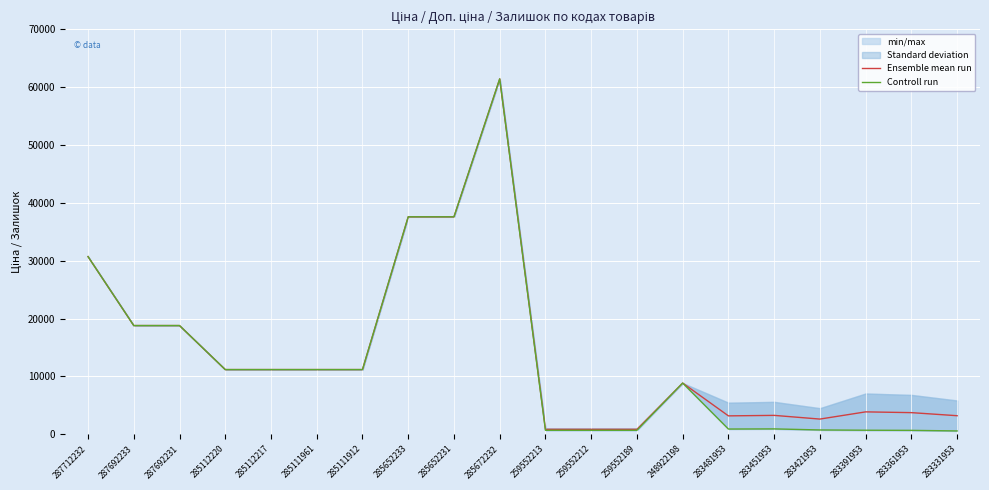

What is the difference between the second highest and second lowest values in the Controll run series?

36912.6